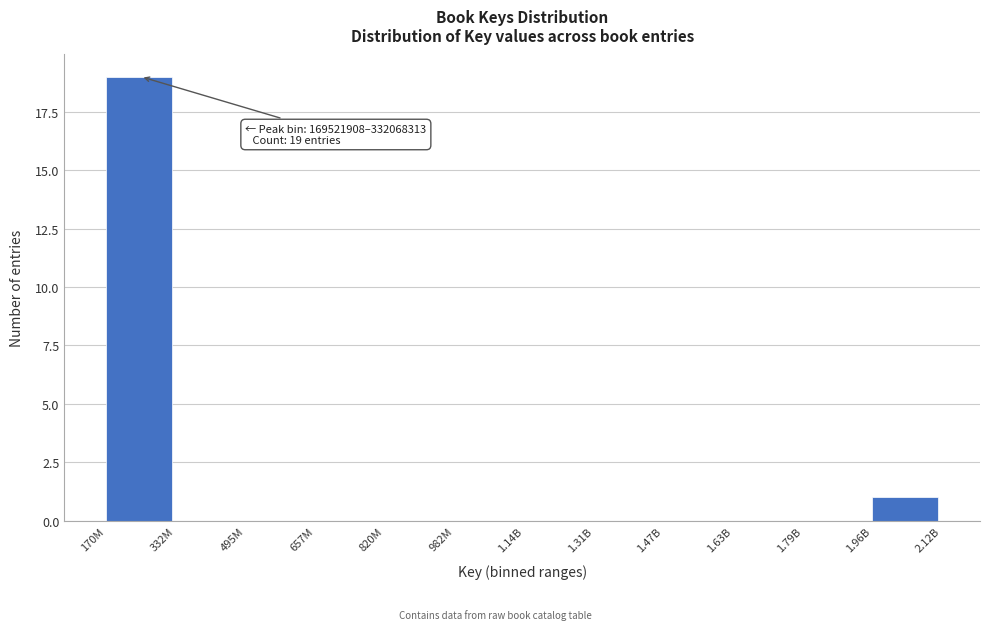

Reading right to left, list all the values displayed in this chart.

1.96B=1	1.79B=0	1.63B=0	1.47B=0	1.31B=0	1.14B=0	982M=0	820M=0	657M=0	495M=0	332M=0	170M=19